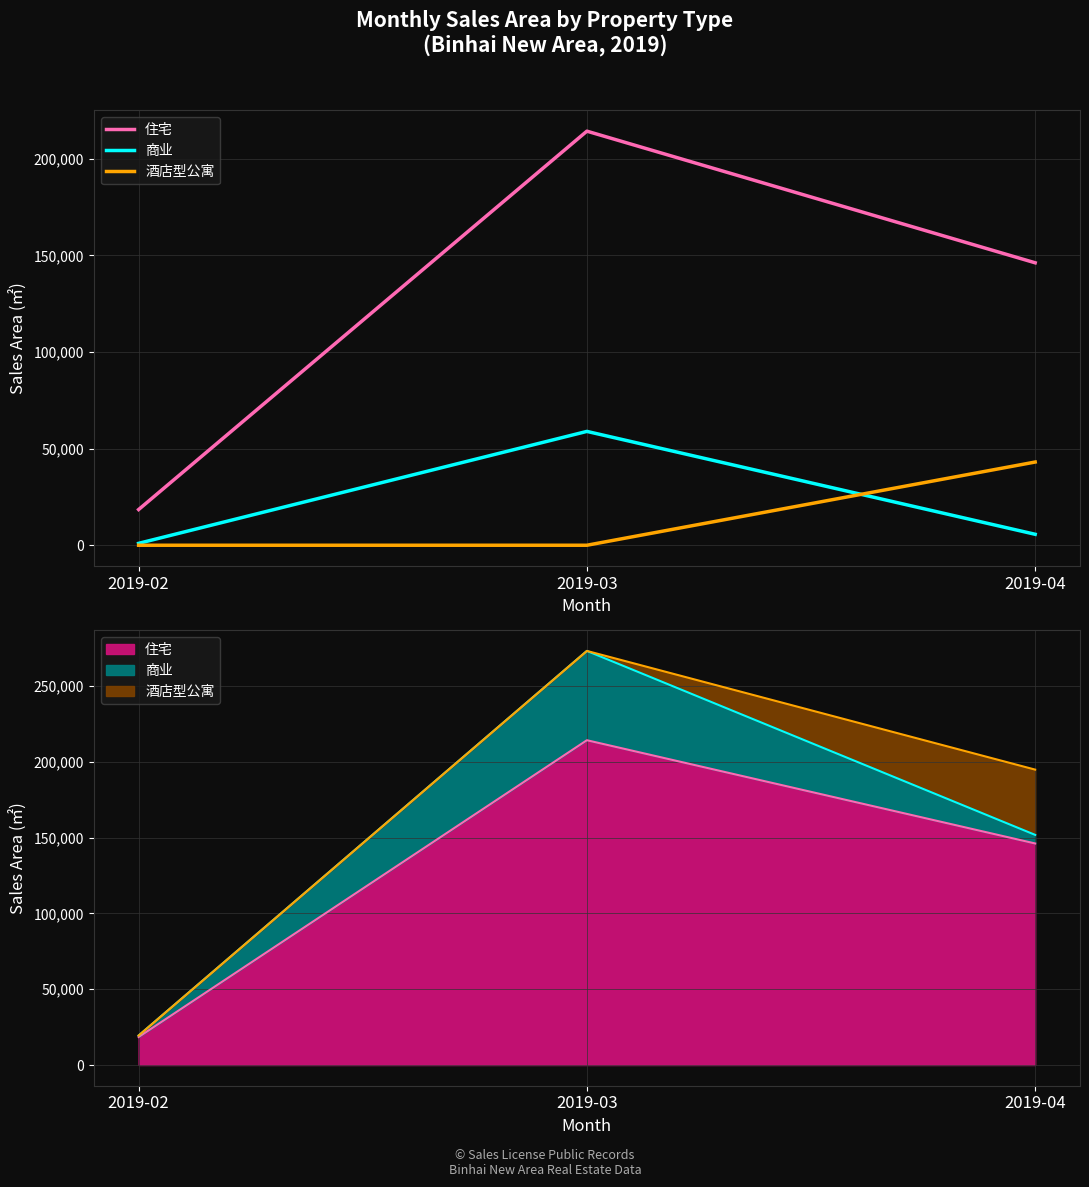

How many lines are shown in the chart?

3